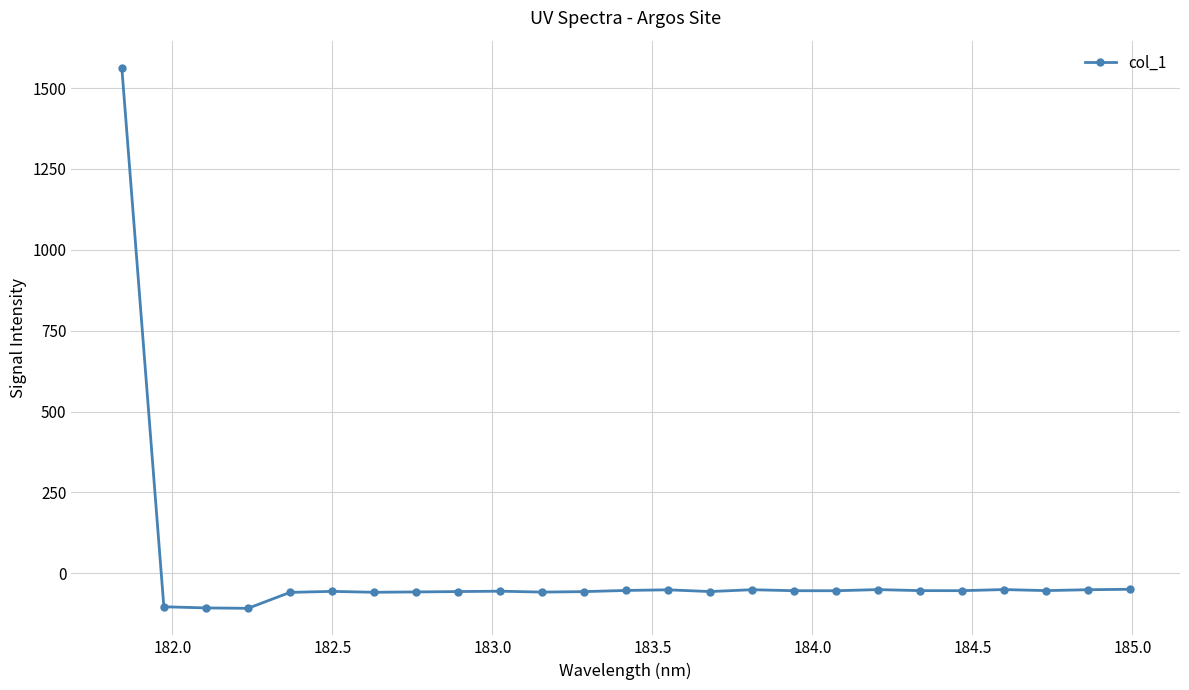

What is the minimum value shown in the chart?

-108.4